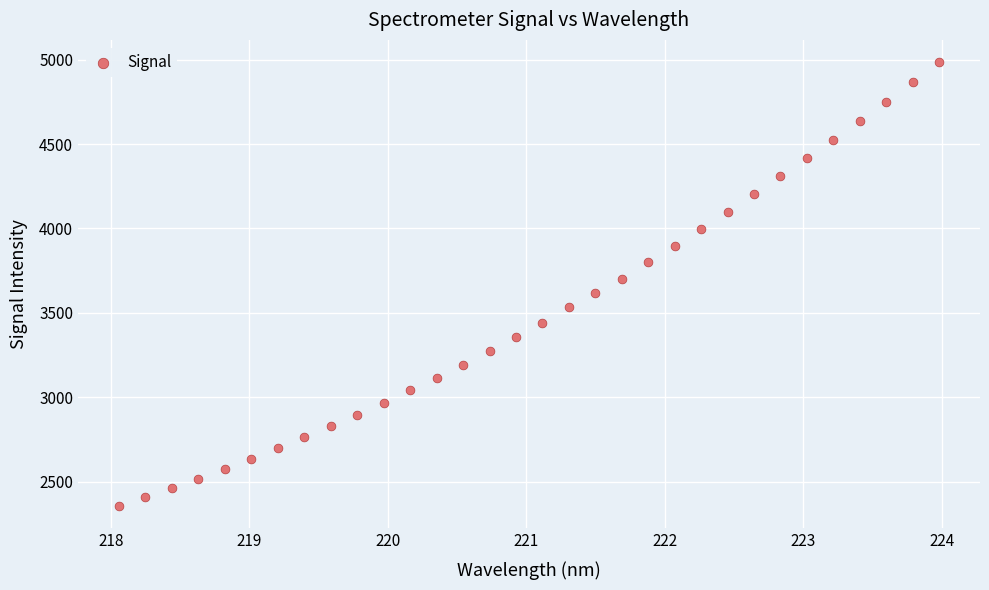

What is the range of X values (max minus min)?

5.9